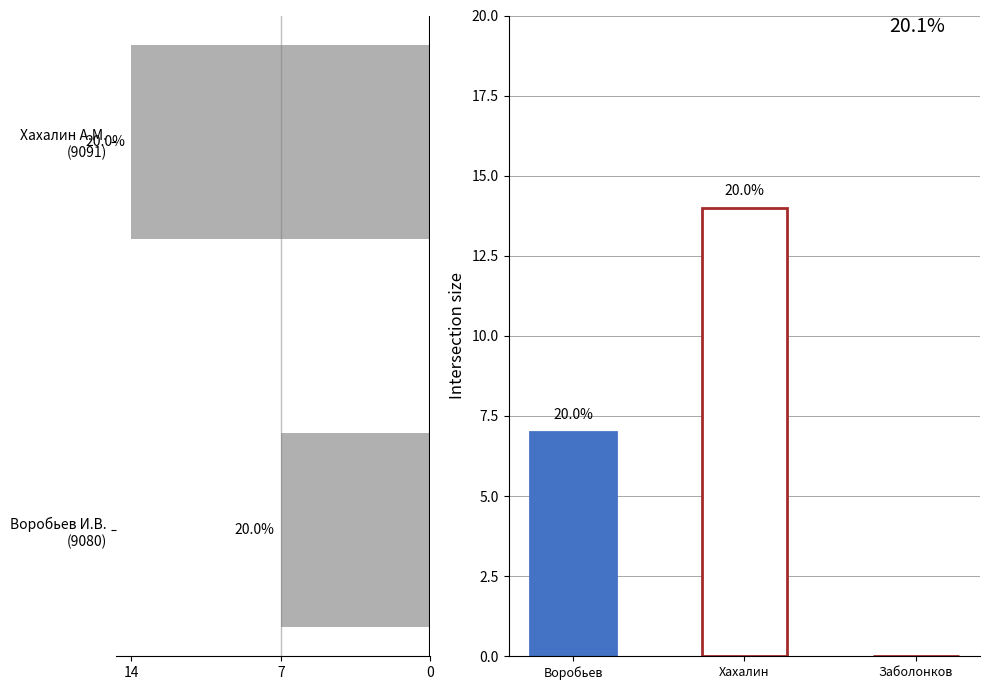

What is the sum of the values at Воробьев И.В. (9080) and Хахалин А.М. (9091)?

21